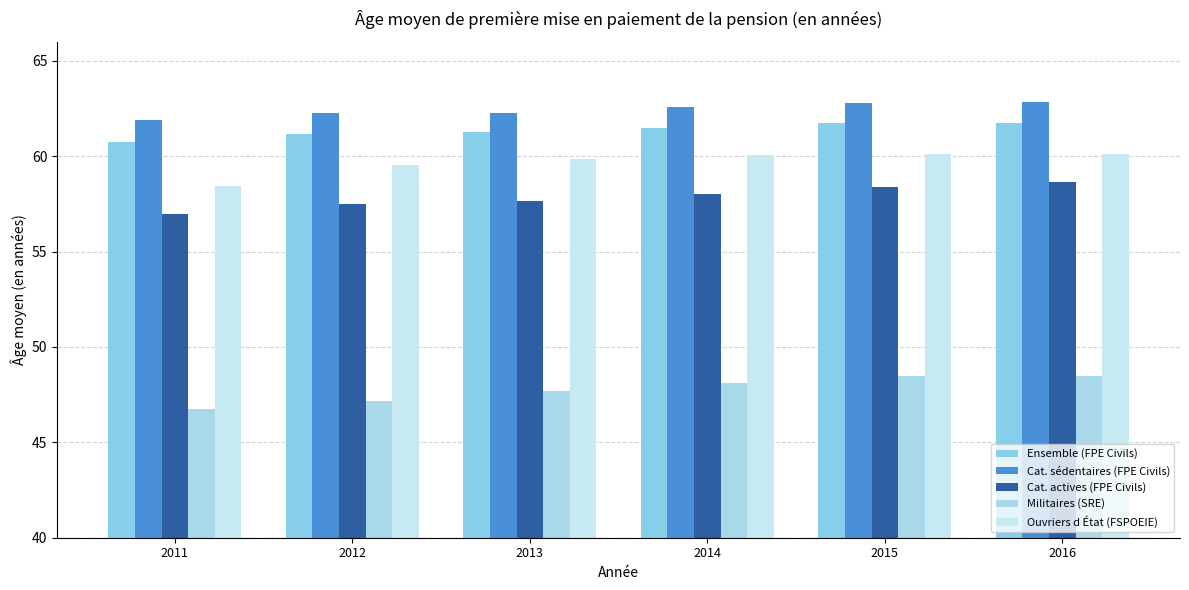

What is the average value of the Militaires (SRE) series?

47.8